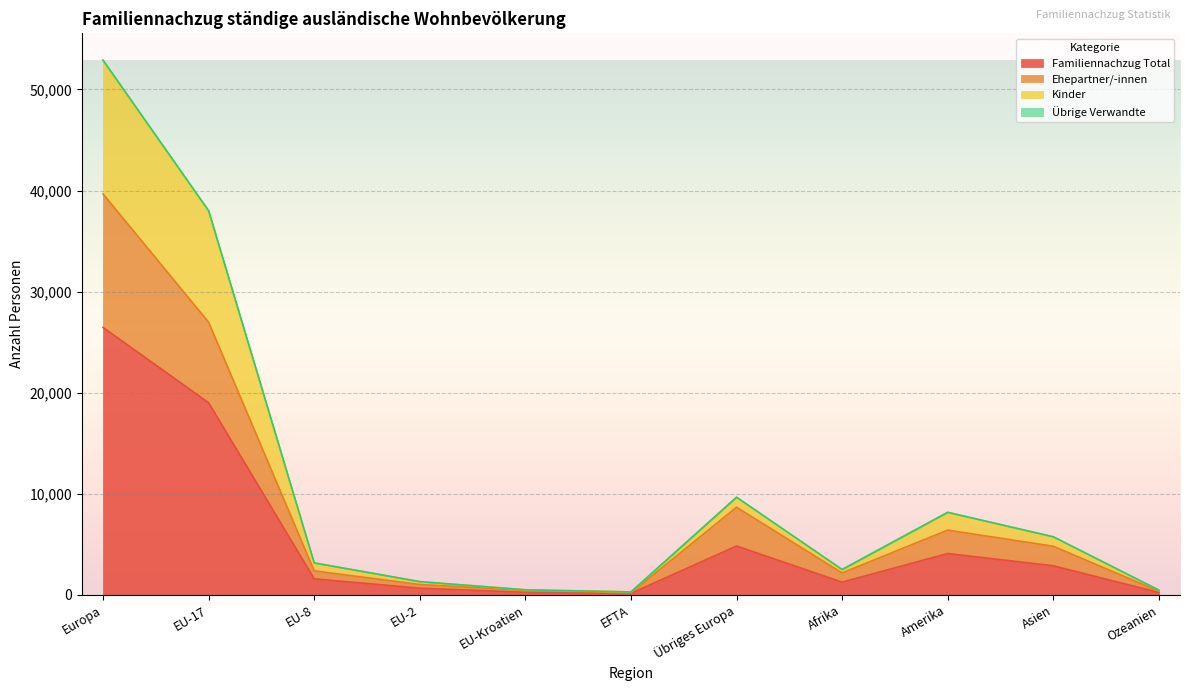

True or false: Ehepartner/-innen and Kinder intersect in this chart.

False